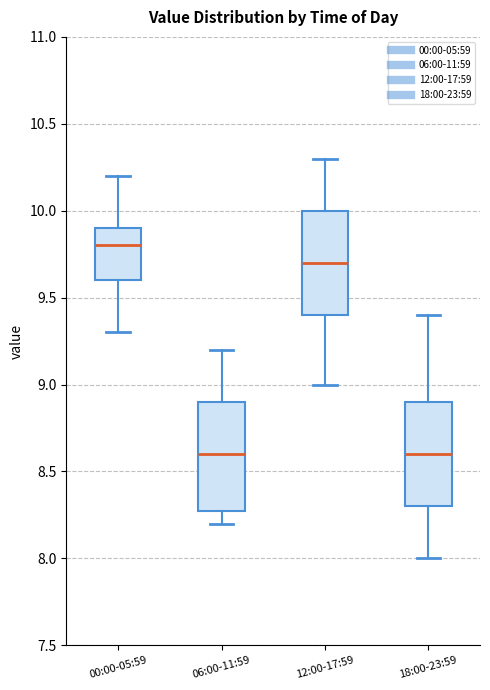

Reading left to right, read every box against the y-axis: the position of its median line, the range the box covers, and the ends of its whiskers. The values are not printed on the chart, so give them approximately, as read against the axis.

00:00-05:59: median 9.8, box 9.6 to 9.9, whiskers 9.3 to 10.2
06:00-11:59: median 8.6, box 8.3 to 8.9, whiskers 8.2 to 9.2
12:00-17:59: median 9.7, box 9.4 to 10.0, whiskers 9.0 to 10.3
18:00-23:59: median 8.6, box 8.3 to 8.9, whiskers 8.0 to 9.4